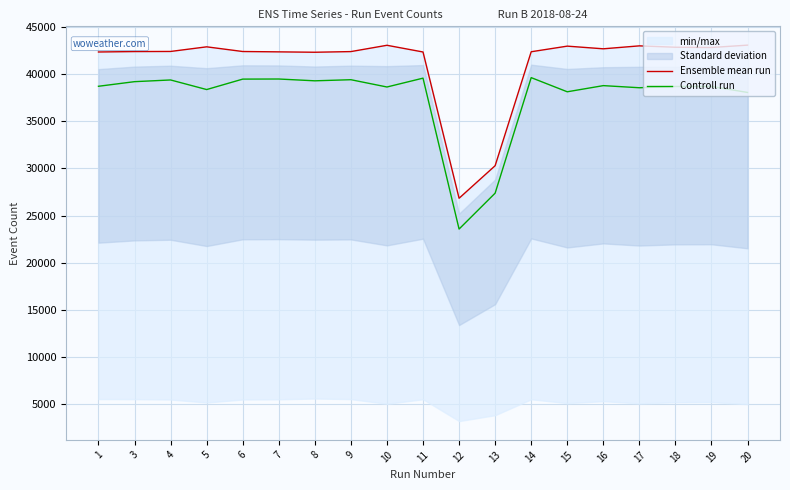

At which category does Ensemble mean run reach its first local peak?

5